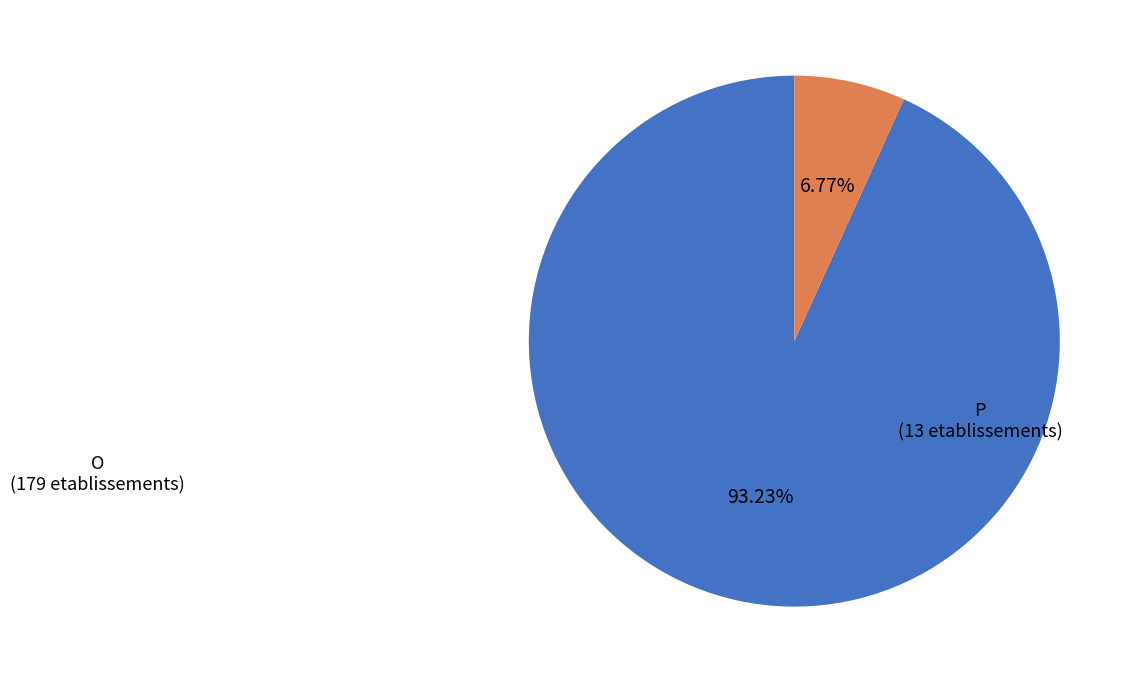

Does any single category account for the majority?

Yes